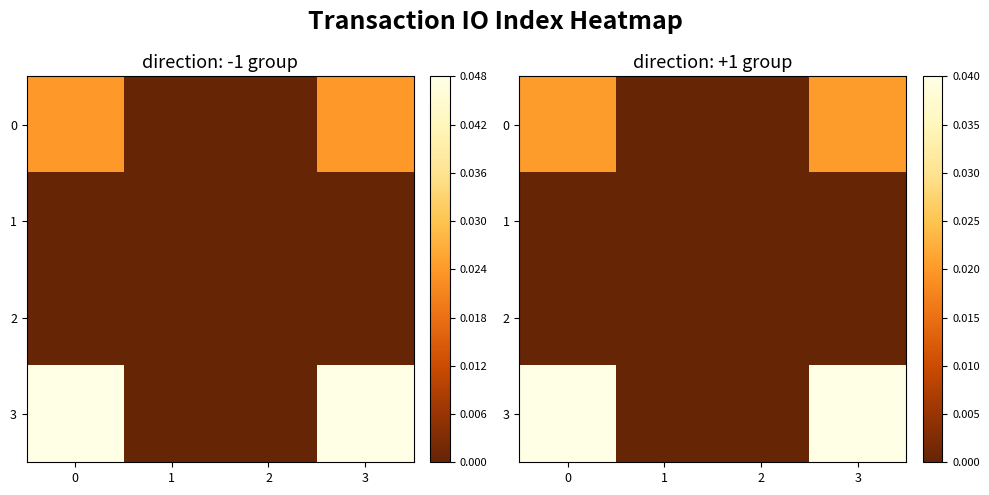

At how many categories does at least one series exceed 0?

2